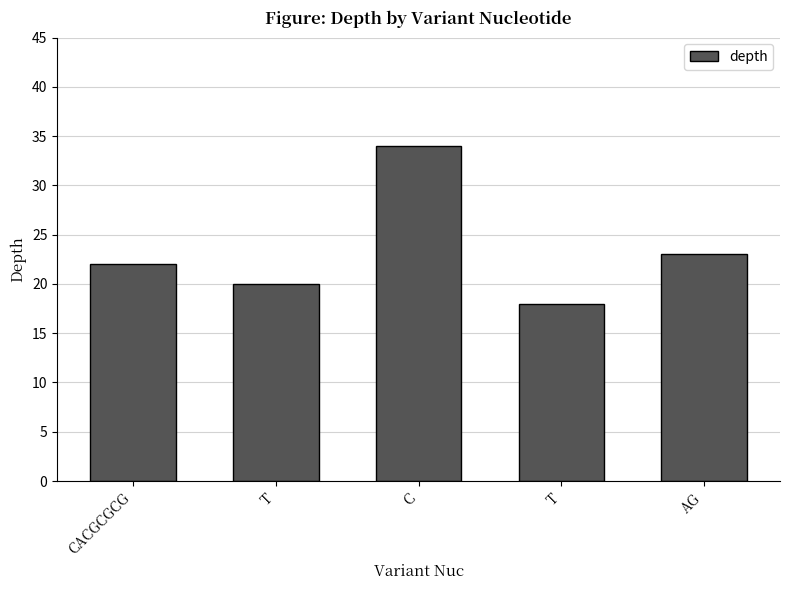

How many bars are there in total?

5